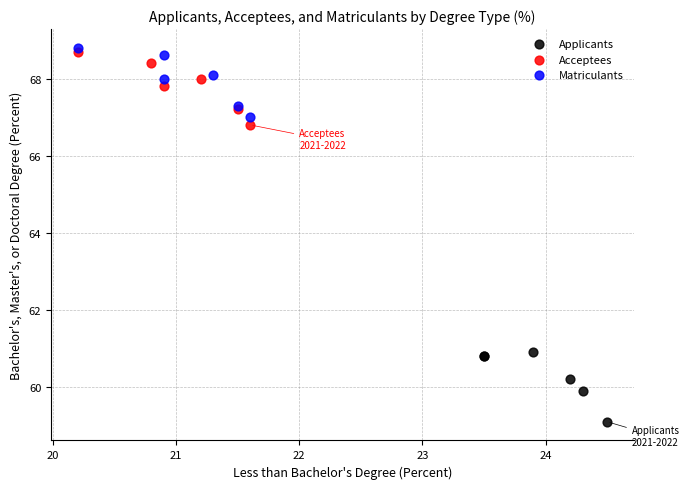

Which series reaches the minimum Y coordinate?

Applicants